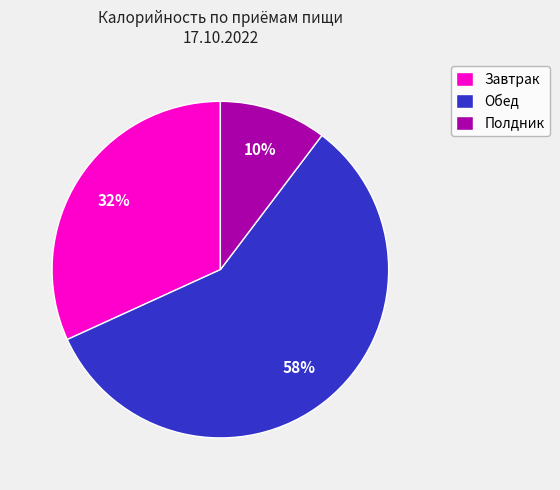

Which category has the smallest portion of the pie?

Полдник